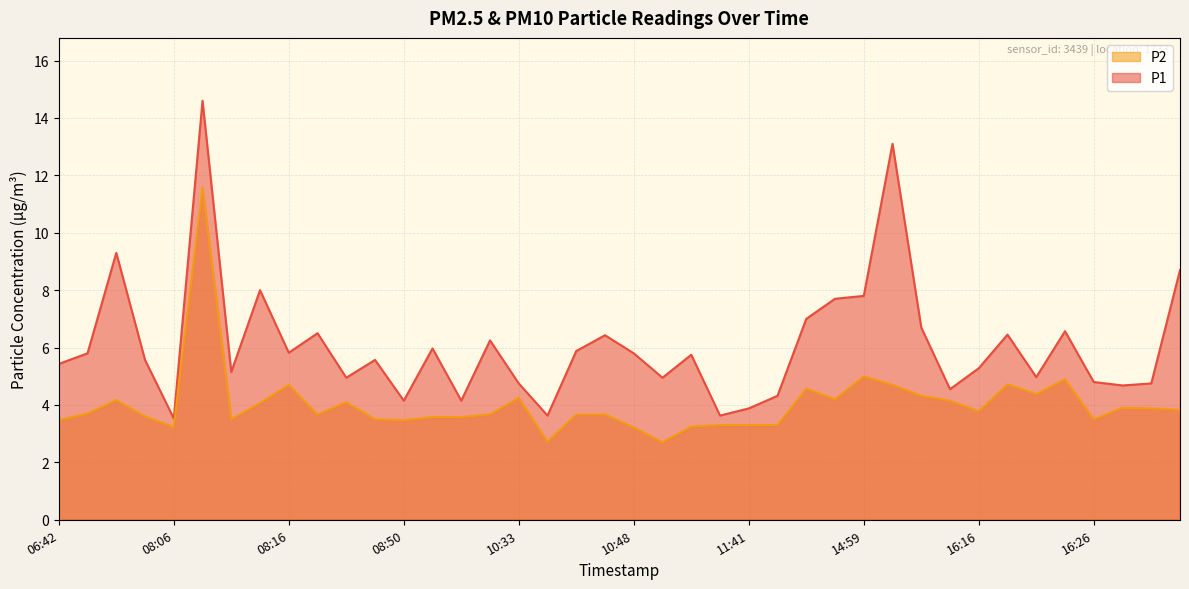

Between 06:46 and 08:19, which series saw the biggest shift?

P1